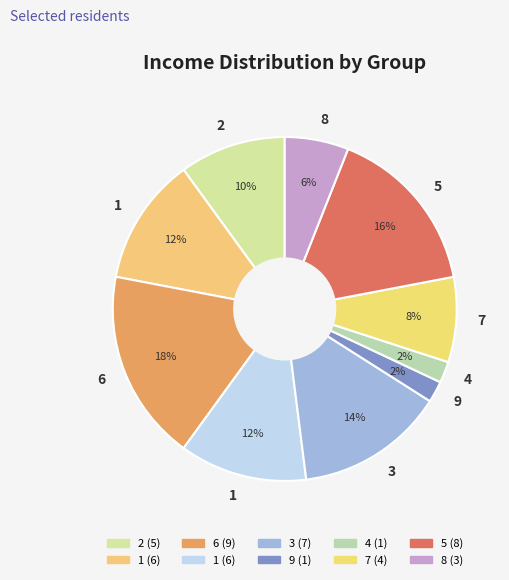

To the nearest percent, what is the average slice percentage?

10%